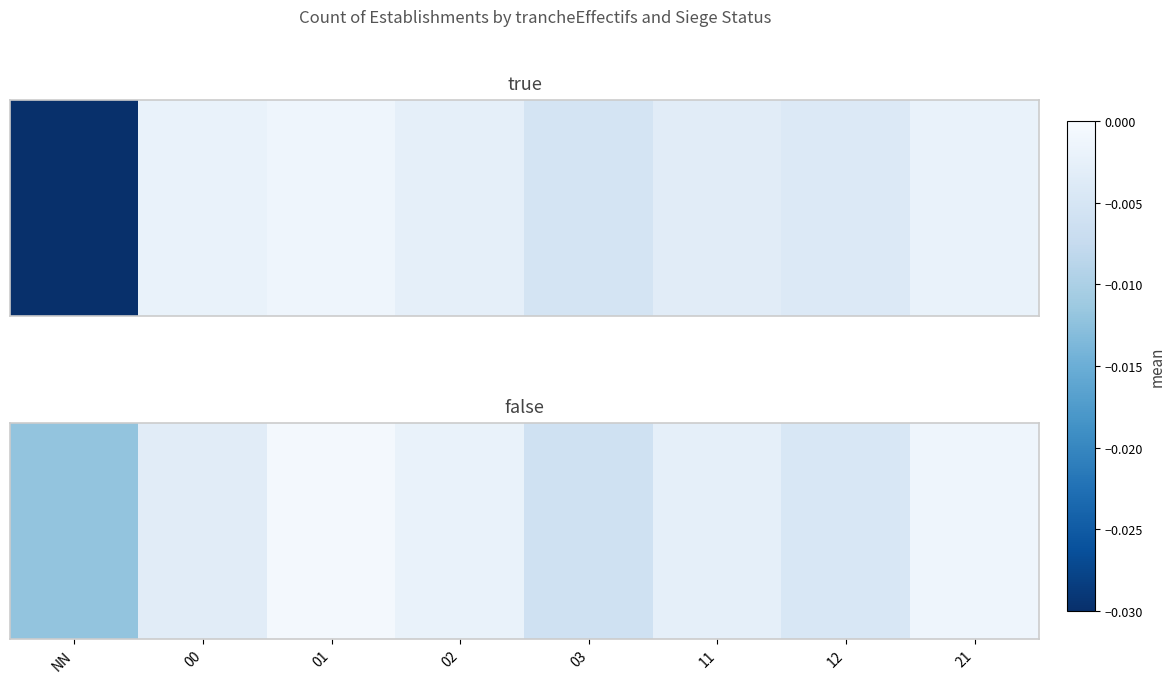

Which category has the highest value across all series?

01